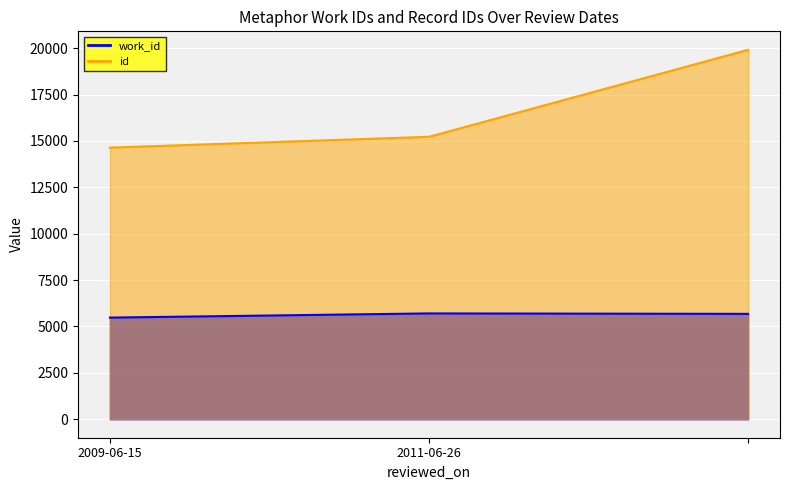

What is the value of the work_id point at the 1st from the left?

5479